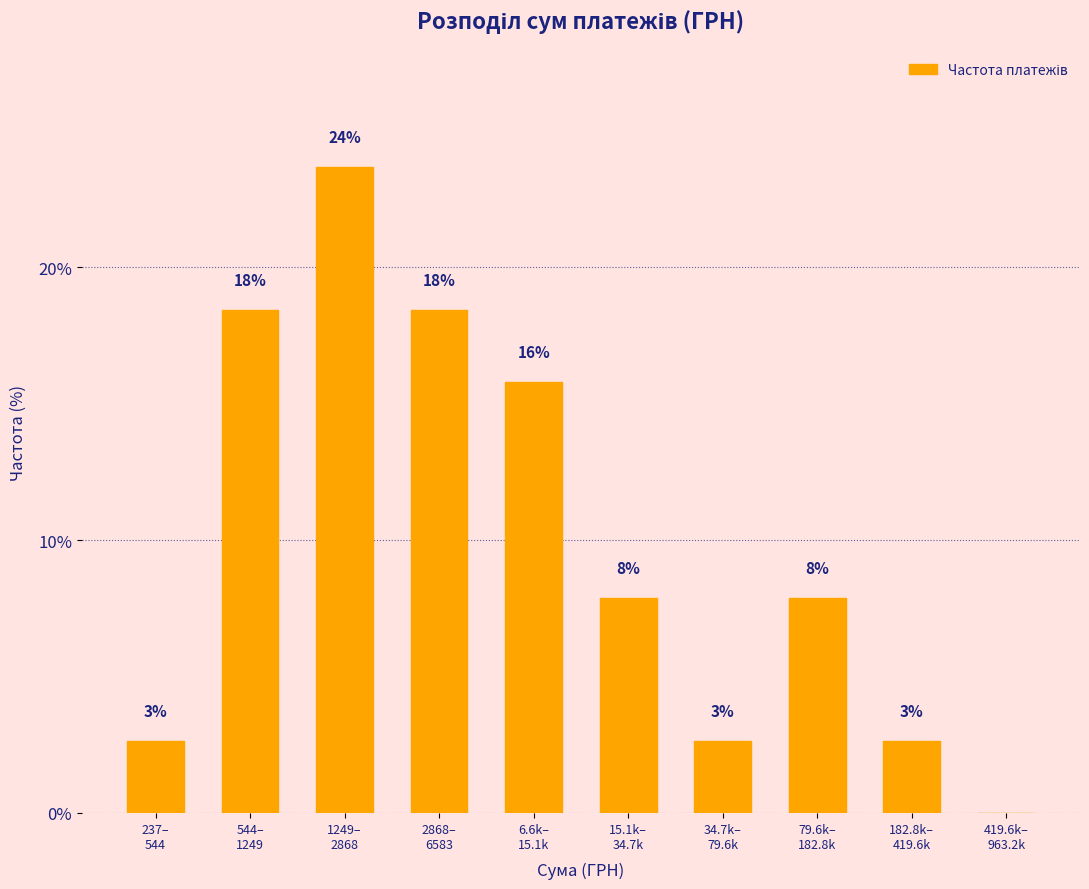

Are the bars horizontal?

No